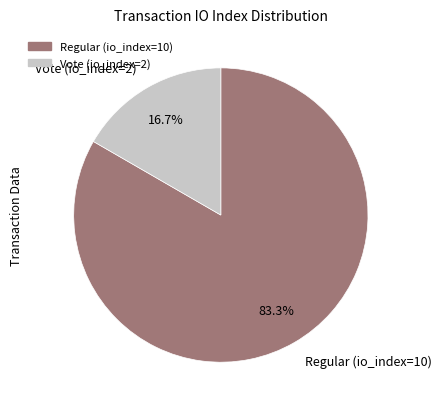

Rank the categories by value from highest to lowest.

Regular (io_index=10), Vote (io_index=2)